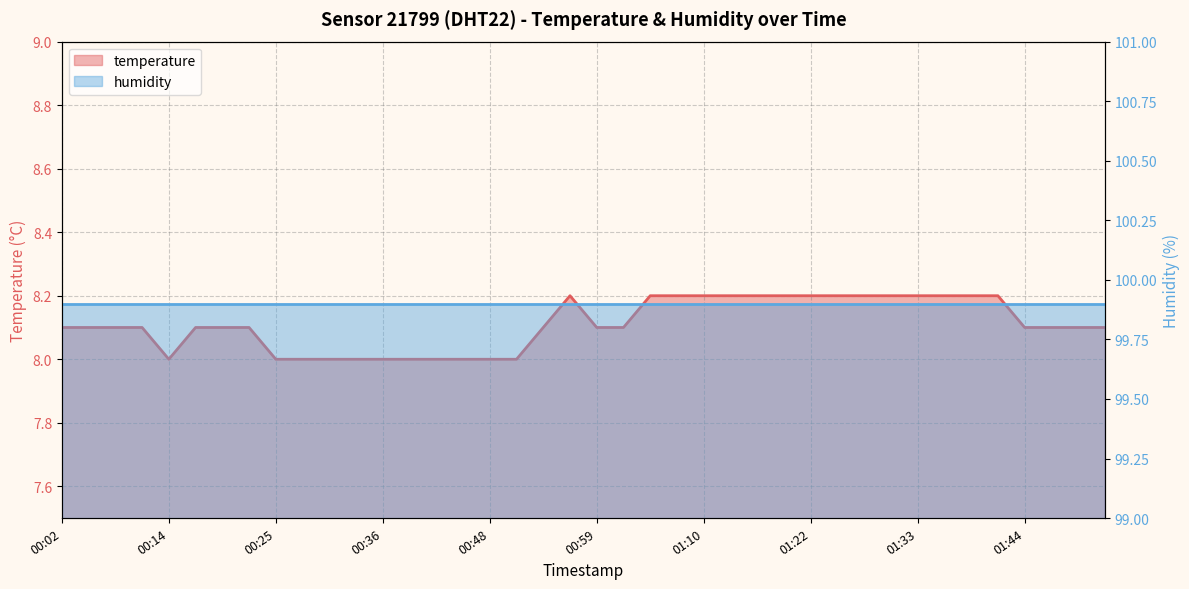

True or false: the data shows 3.0 at 01:13.

False